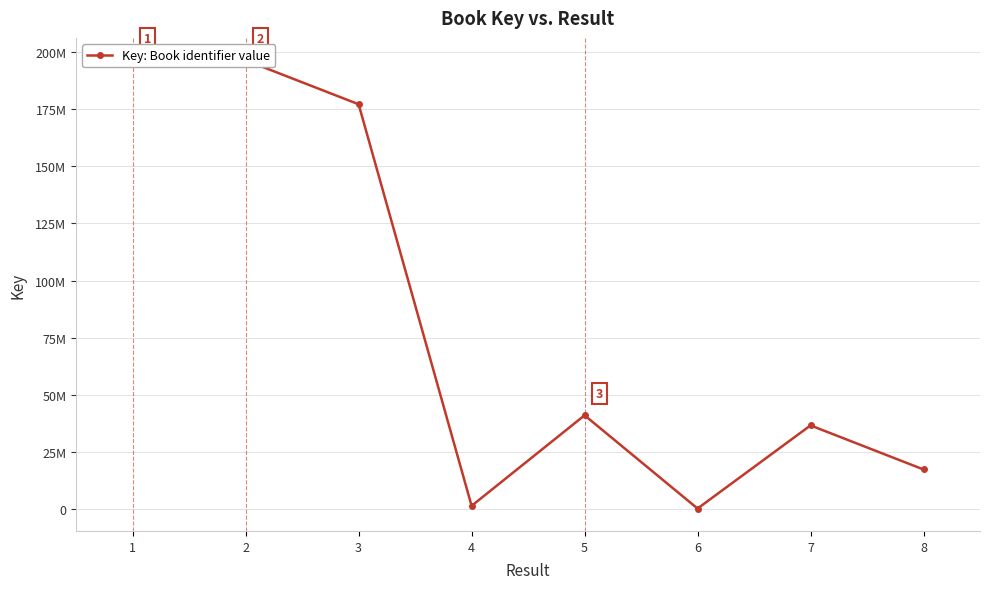

Which label corresponds to the smallest value in the chart?

6